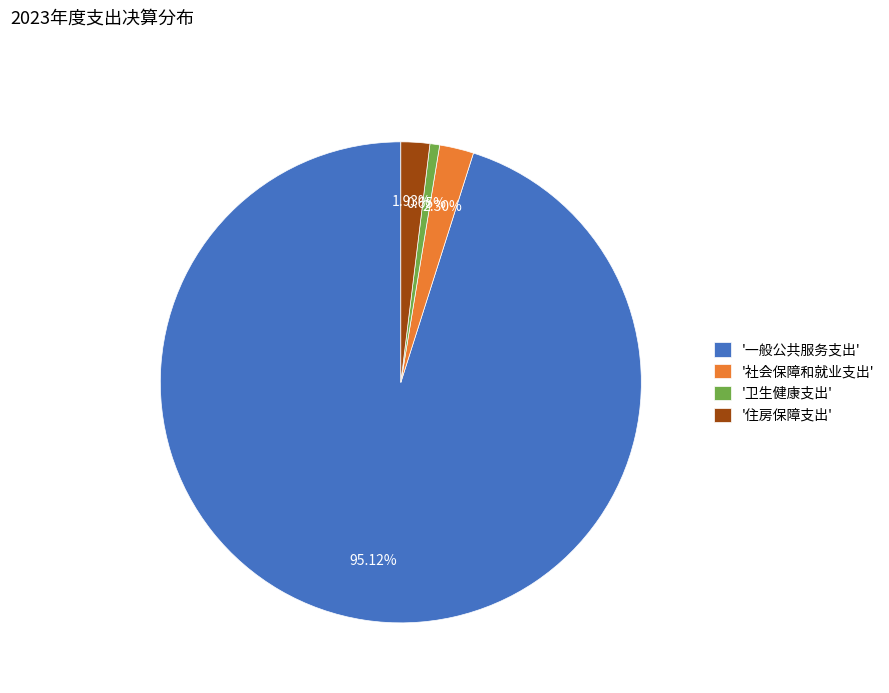

How many slices are in this pie chart?

4